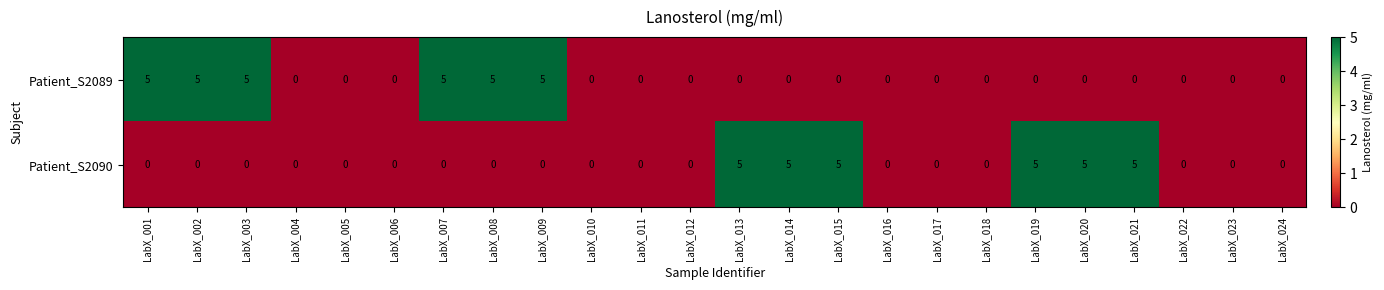

What is the maximum value shown in the chart?

5